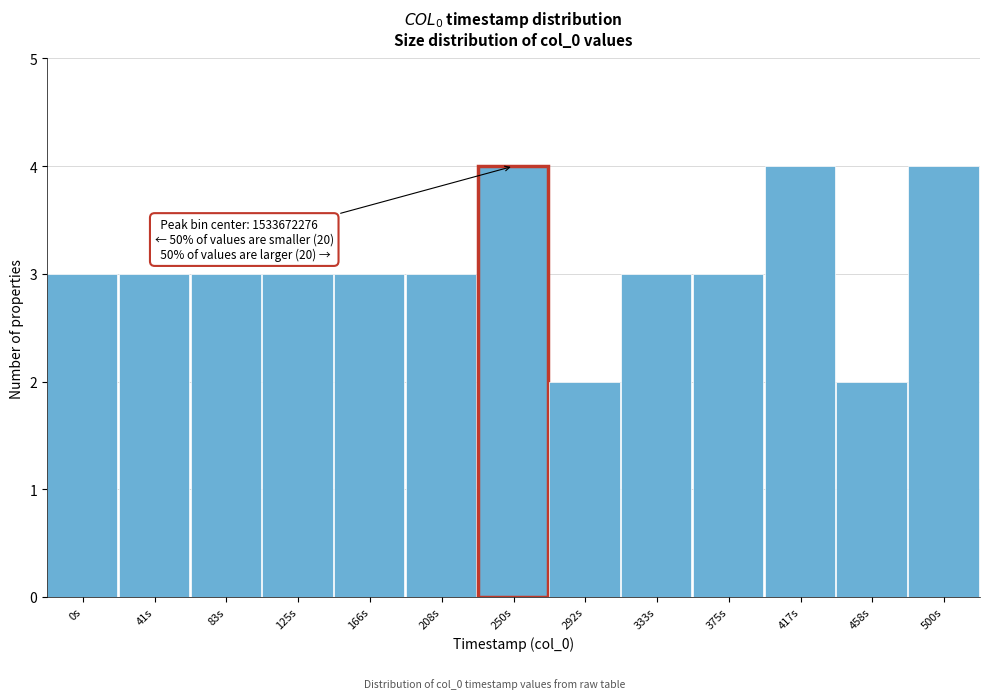

Reading right to left, extract all data points from this chart.

4	2	4	3	3	2	4	3	3	3	3	3	3